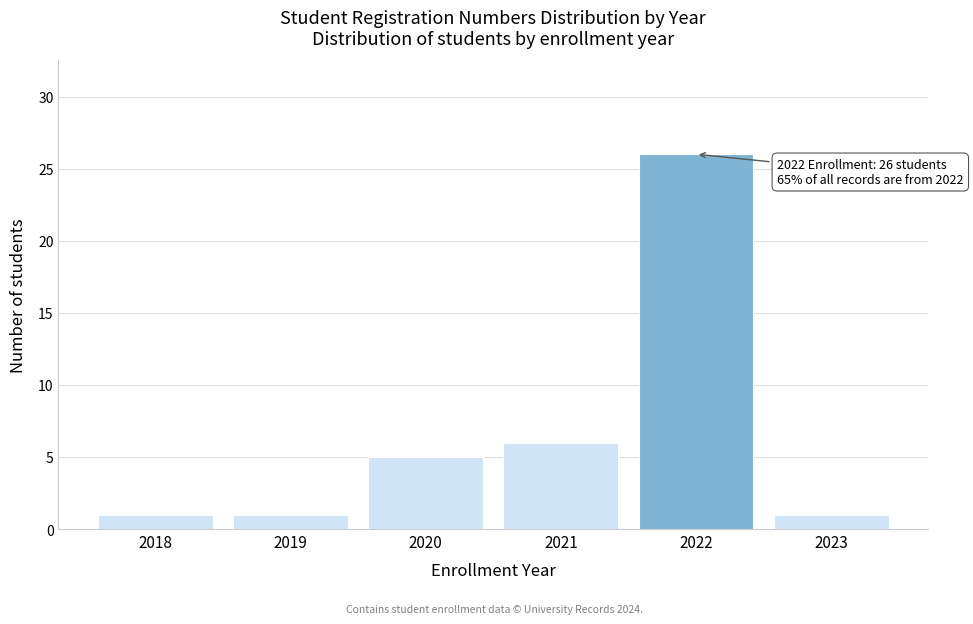

Reading left to right, what are all the values shown in this chart?

1	1	5	6	26	1